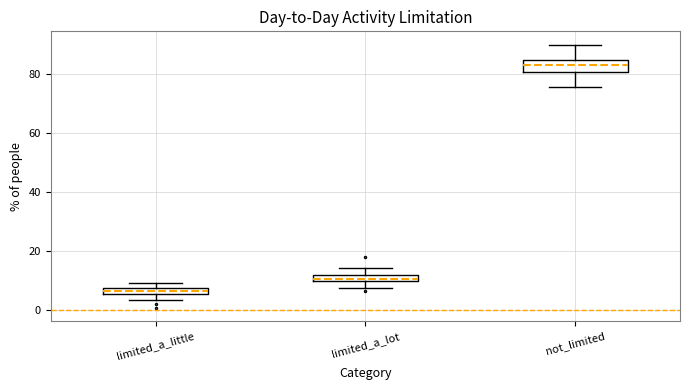

Which box's median line is the lowest?

limited_a_little